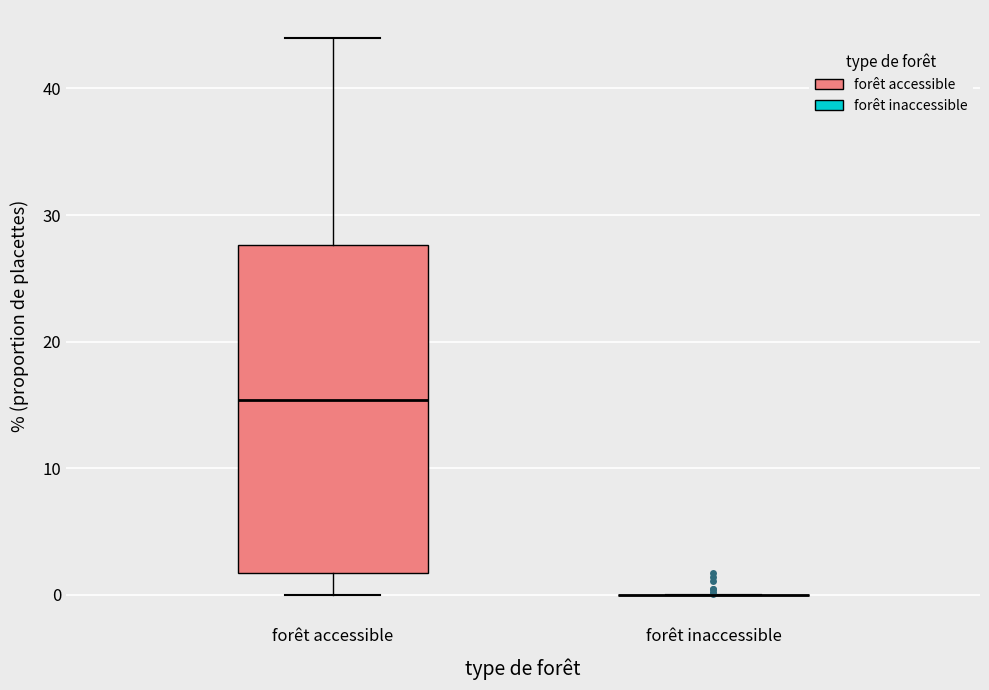

Where does the upper whisker of the box for forêt accessible end on the y-axis? The values are not printed on the chart, so give them approximately, as read against the axis.

44